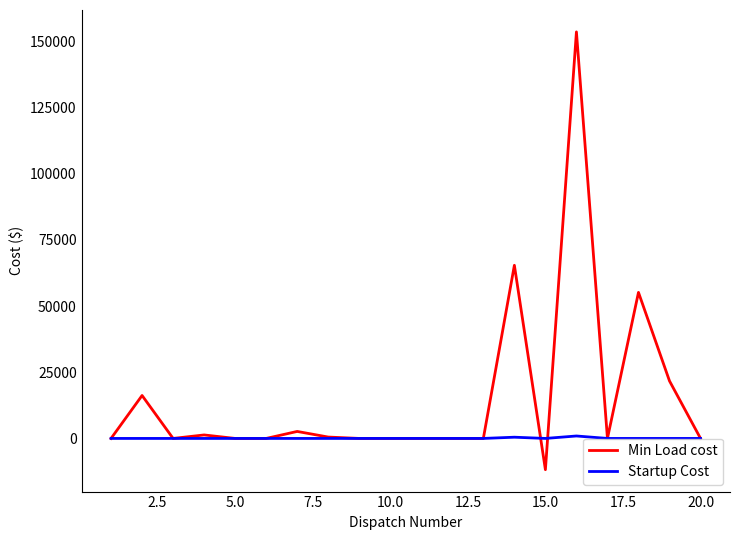

True or false: Min Load cost and Startup Cost intersect in this chart.

True